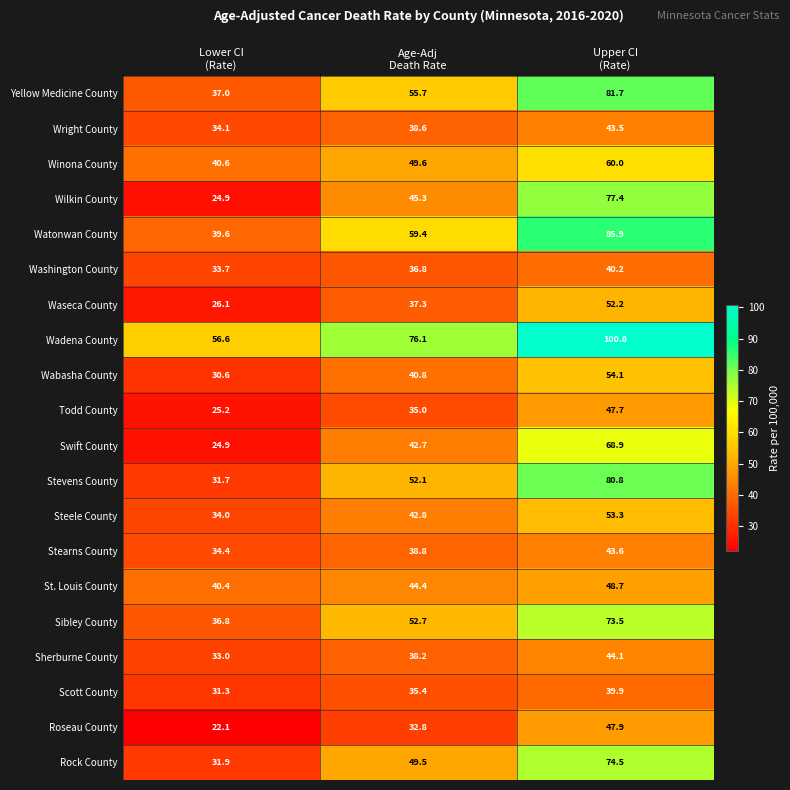

What is the difference between the highest and lowest values at Lower CI
(Rate)?

34.5